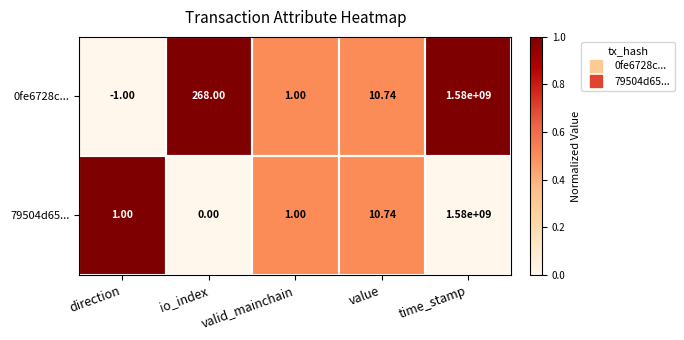

At which category is the sum across all series the highest?

time_stamp